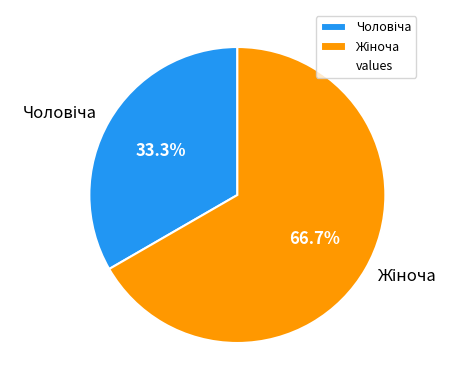

Is there a majority slice in this chart?

Yes